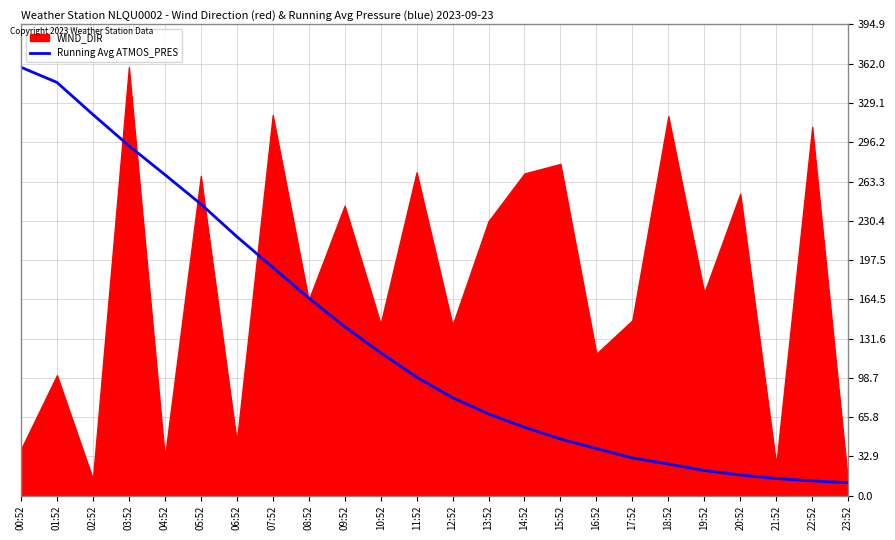

What is the lowest value of the Running Avg ATMOS_PRES series?

11.0